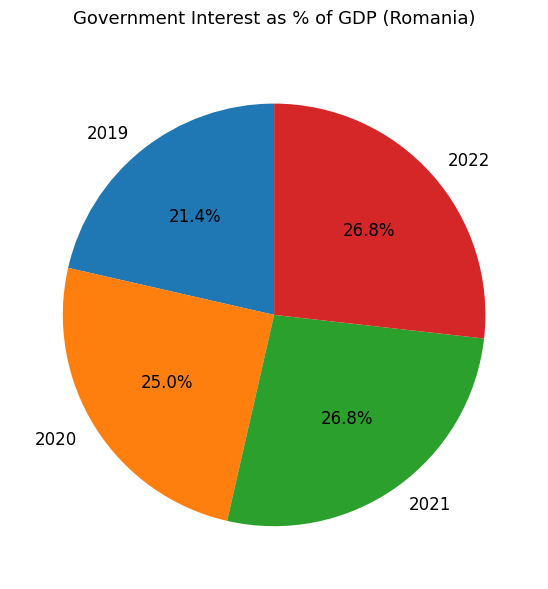

To the nearest percent, what percentage of the pie is 2022?

27%